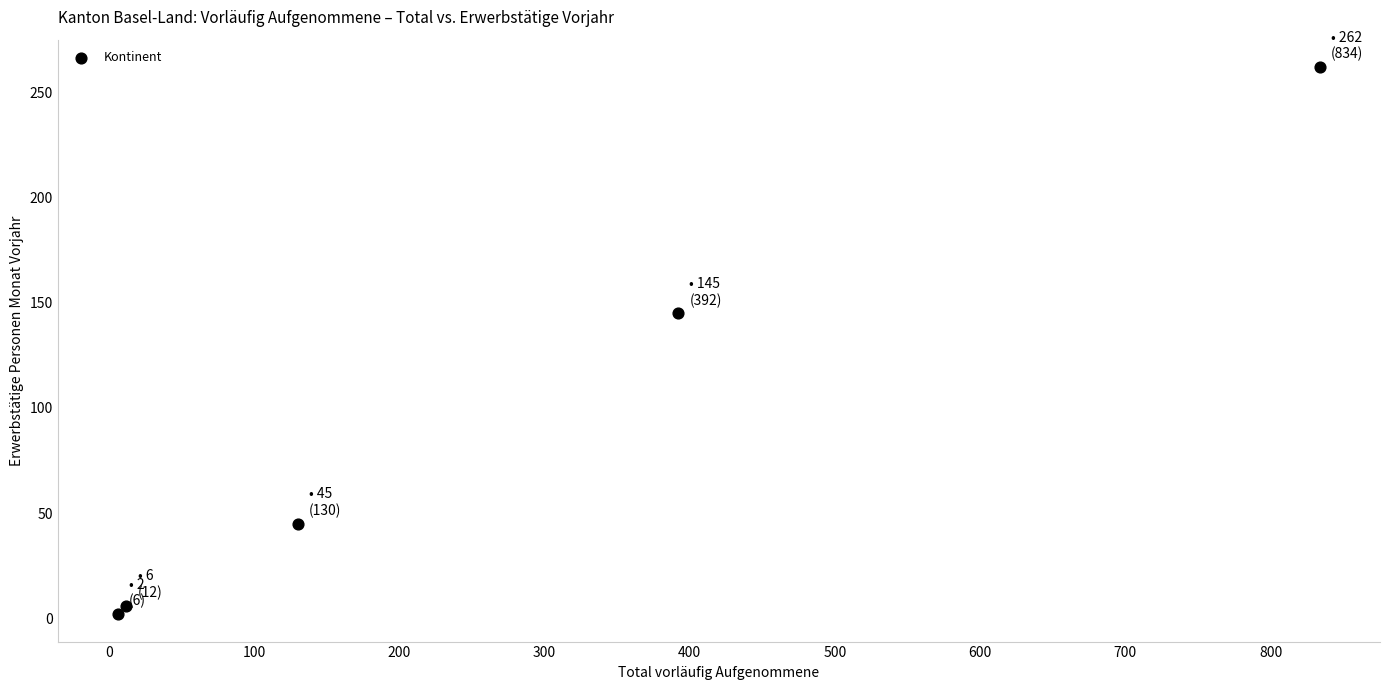

What is the range of X values (max minus min)?

828